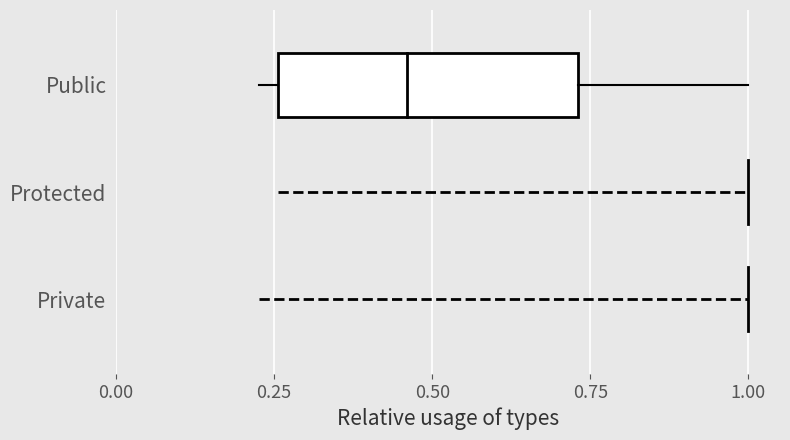

What is the value of the Protected point at the 1st from the left?

1